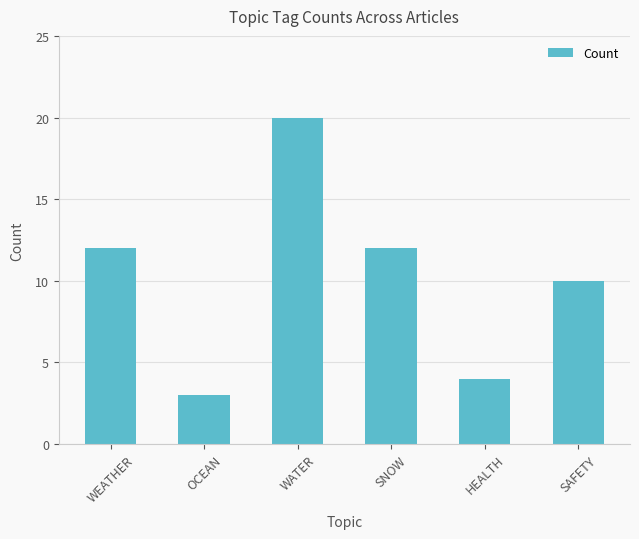

What is the label of the 5th bar from the left?

HEALTH